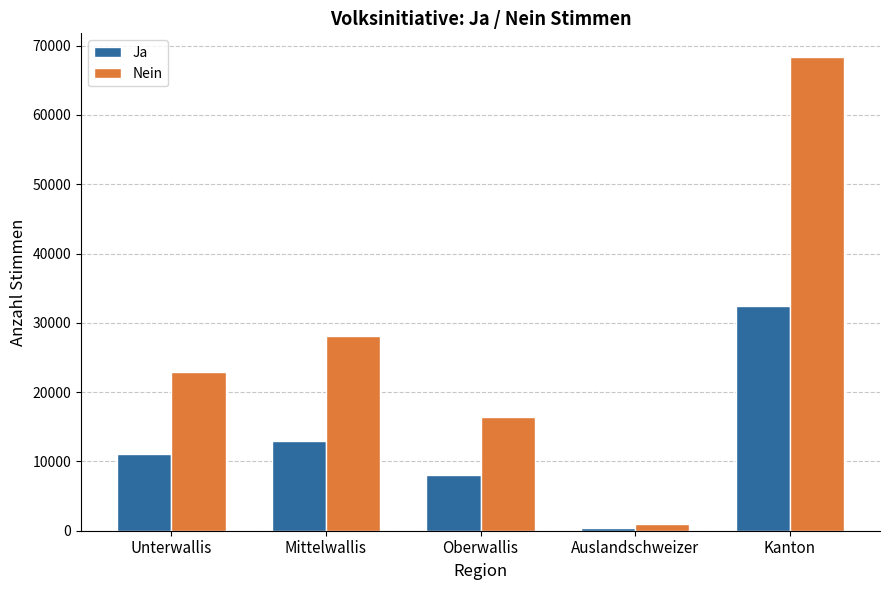

The Ja series shows 7845 at Kanton. True or false?

False